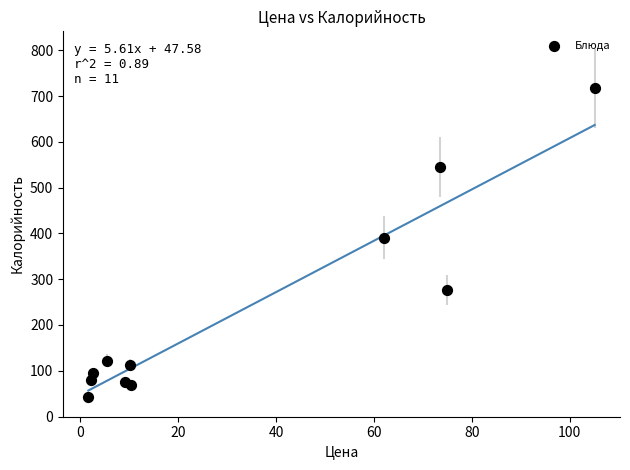

What Y value in the scatter plot is closest to 380?

391